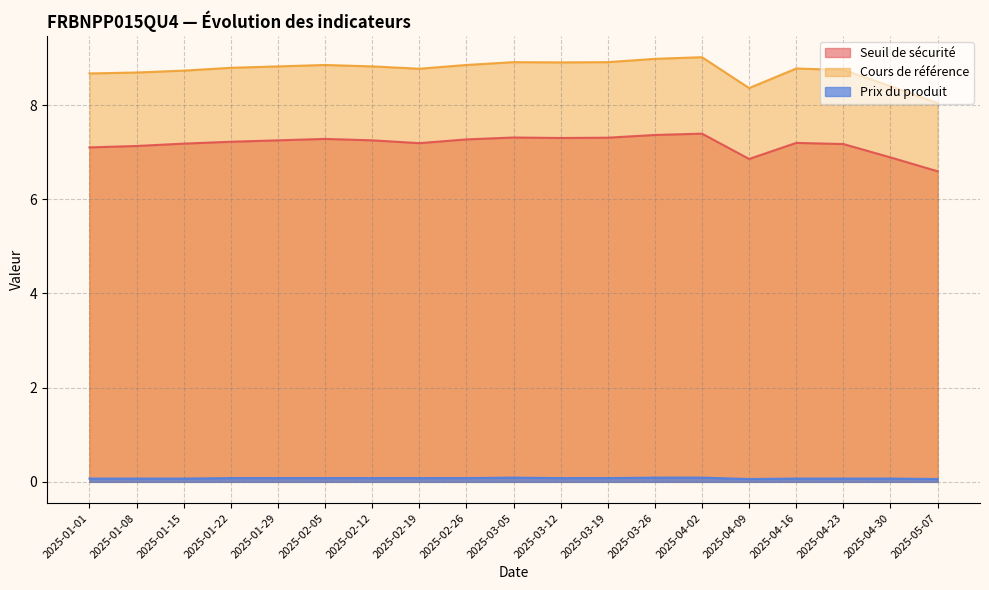

Where does the Seuil de sécurité series first go above 7?

2025-01-01